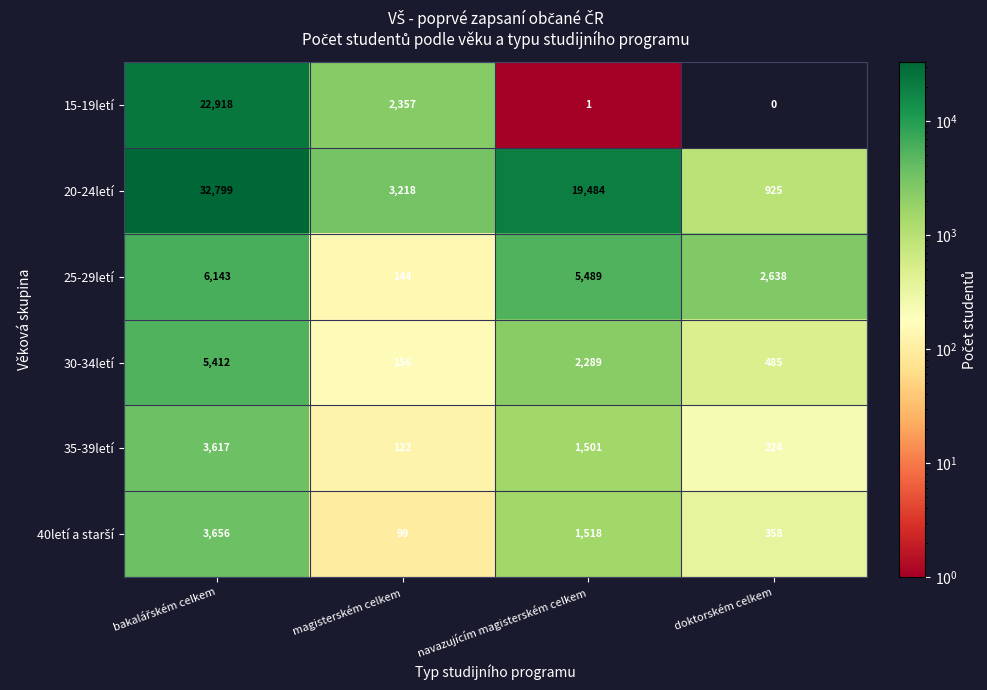

What is the sum of the 15-19letí values at magisterském celkem and doktorském celkem?

2357